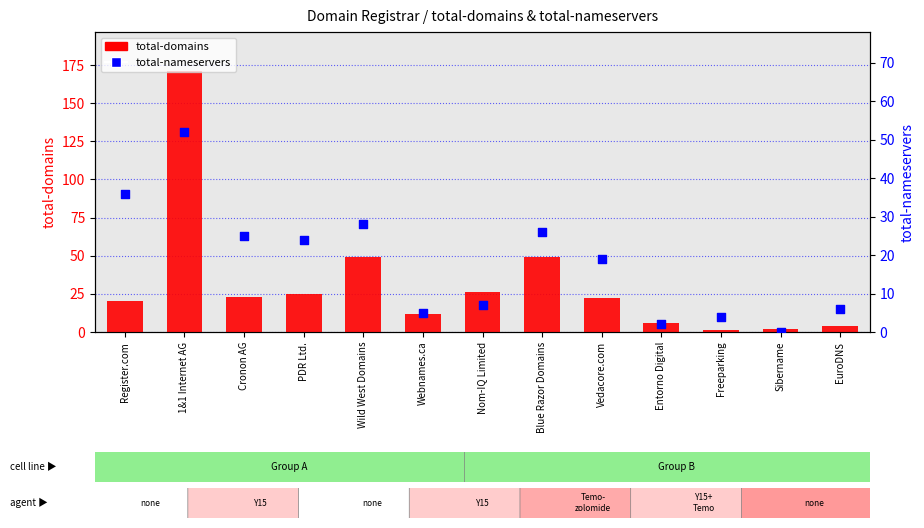

What are all the series names shown in the legend?

total-domains, total-nameservers